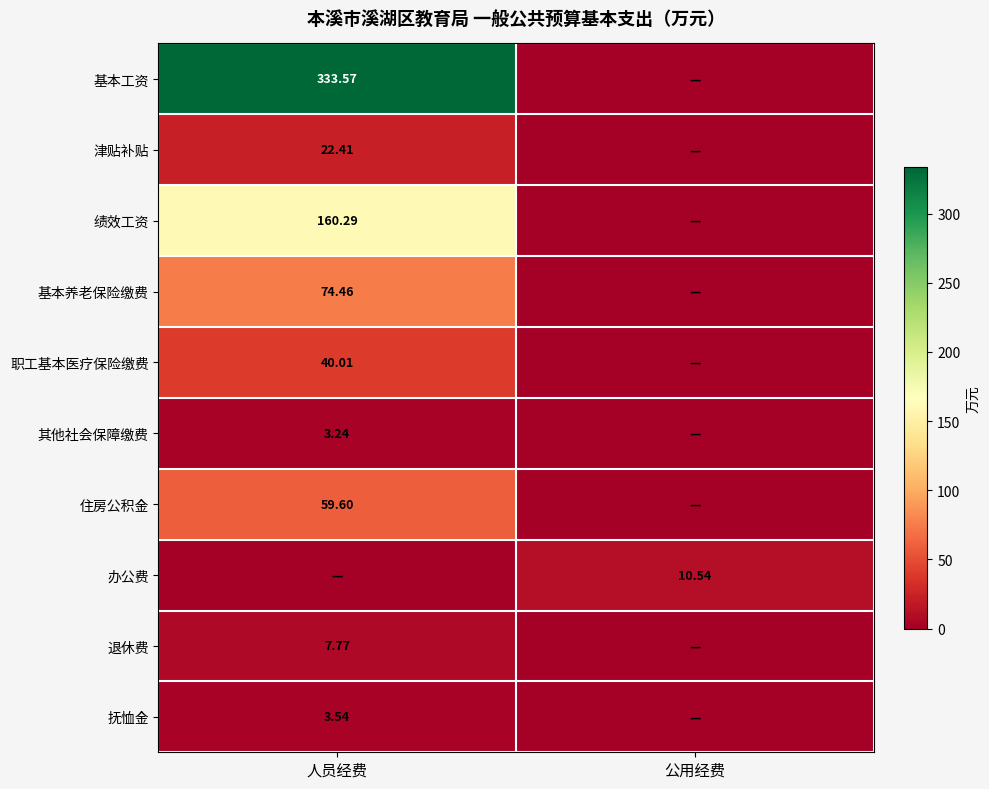

What is the difference between the 职工基本医疗保险缴费 values at 公用经费 and 人员经费?

40.0